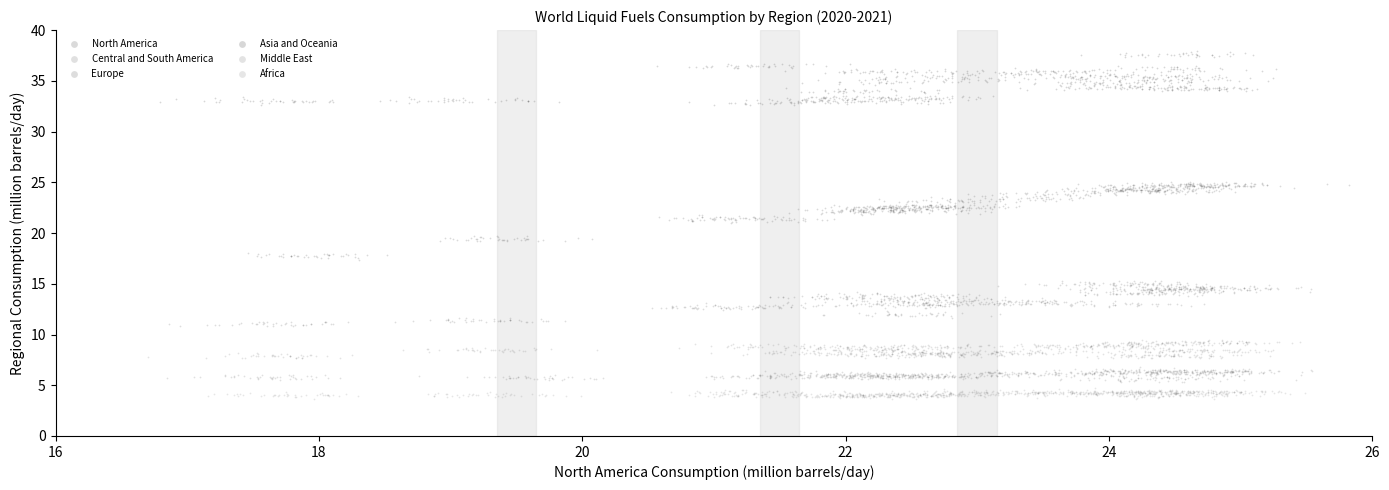

Which series reaches the maximum Y coordinate?

Asia and Oceania